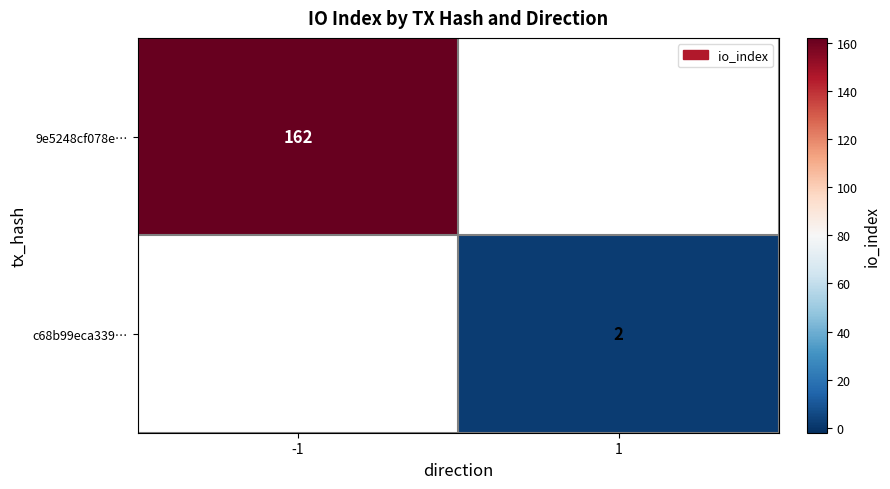

Is the value of c68b99eca339… at 1 greater than the value of 9e5248cf078e… at -1?

No